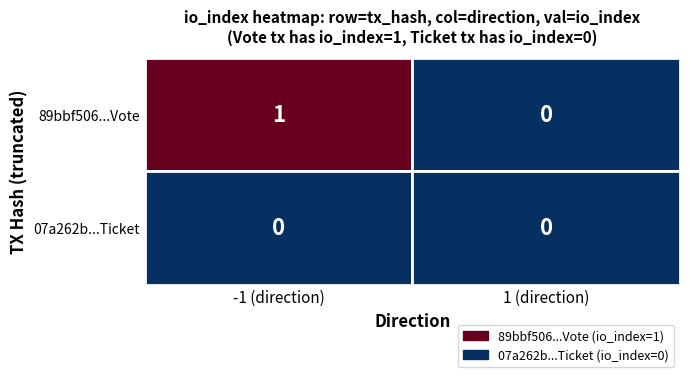

True or false: 89bbf506cfd94fabf315963264aa00cbc6b59a5 has a value of 1.7 at valid_mainchain.

False